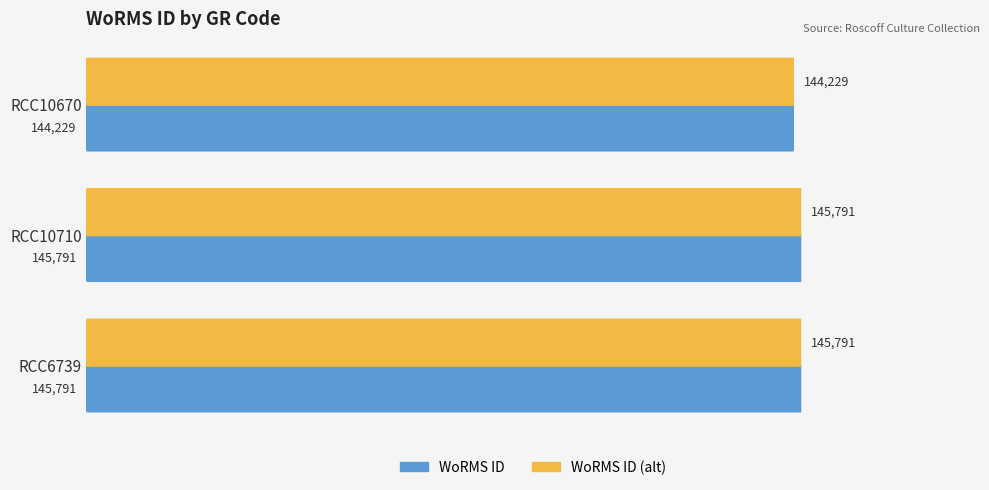

What is the minimum value for WoRMS ID?

144229